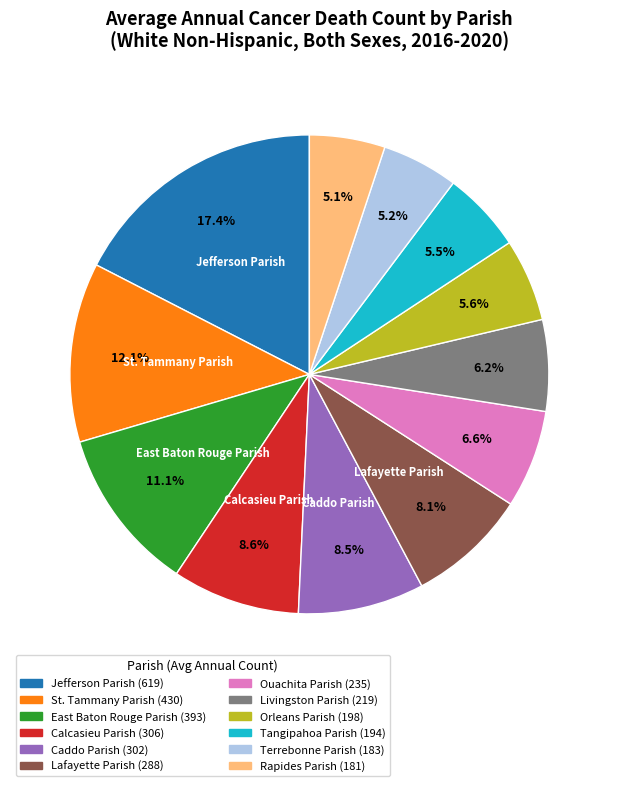

Which slice is the largest?

Jefferson Parish